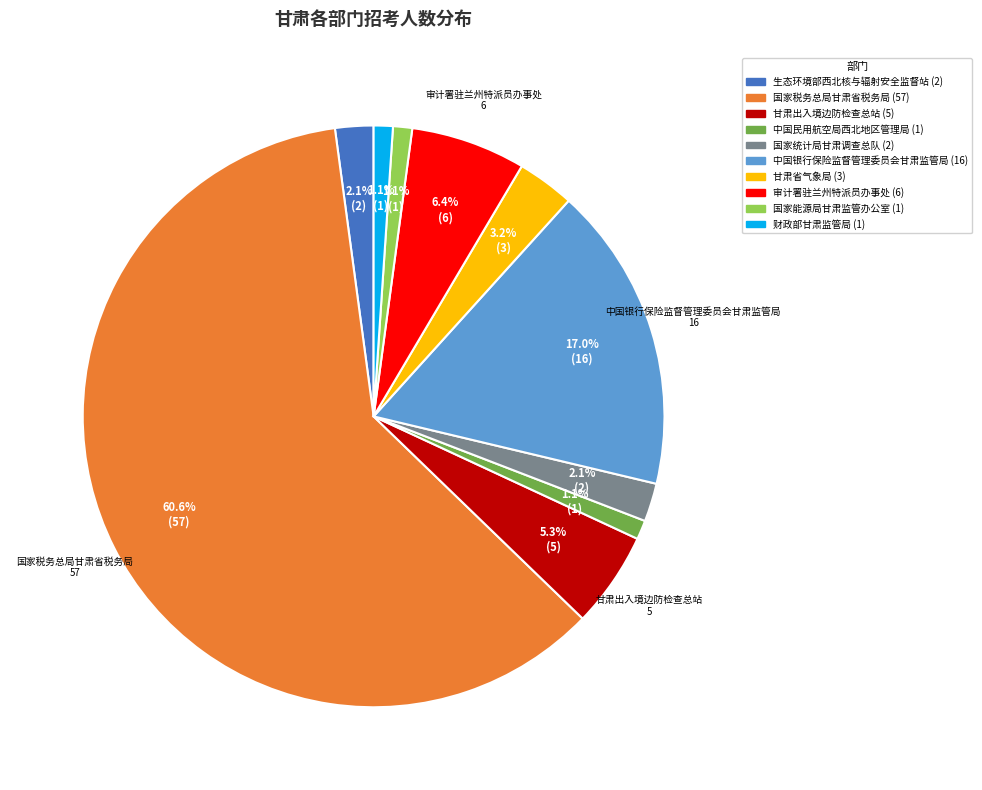

Count the number of slices in the pie.

10